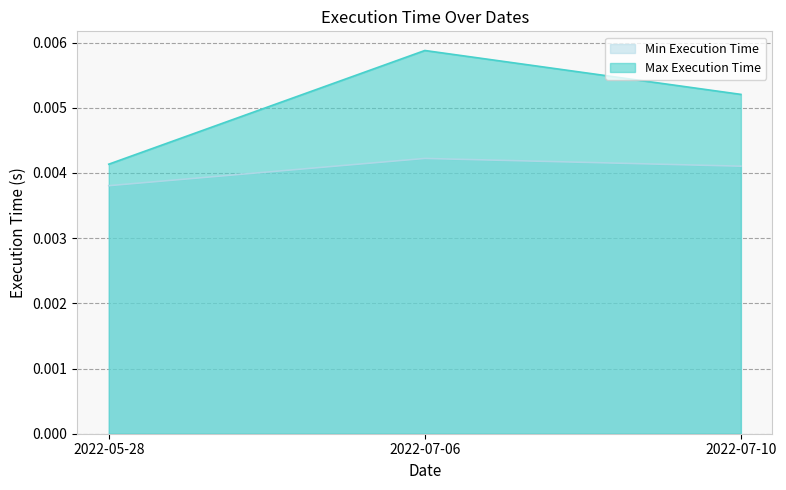

Reading left to right, extract all data points from this chart.

Min Execution Time: 2022-05-28=0.0	2022-07-06=0.0	2022-07-10=0.0
Max Execution Time: 2022-05-28=0.0	2022-07-06=0.0	2022-07-10=0.0